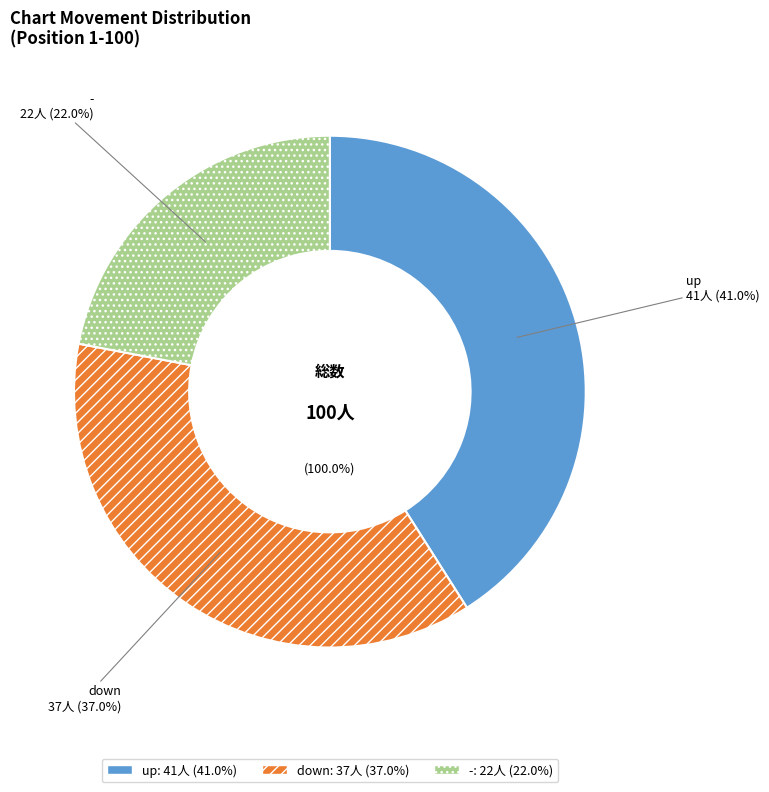

How many slices are in this pie chart?

3